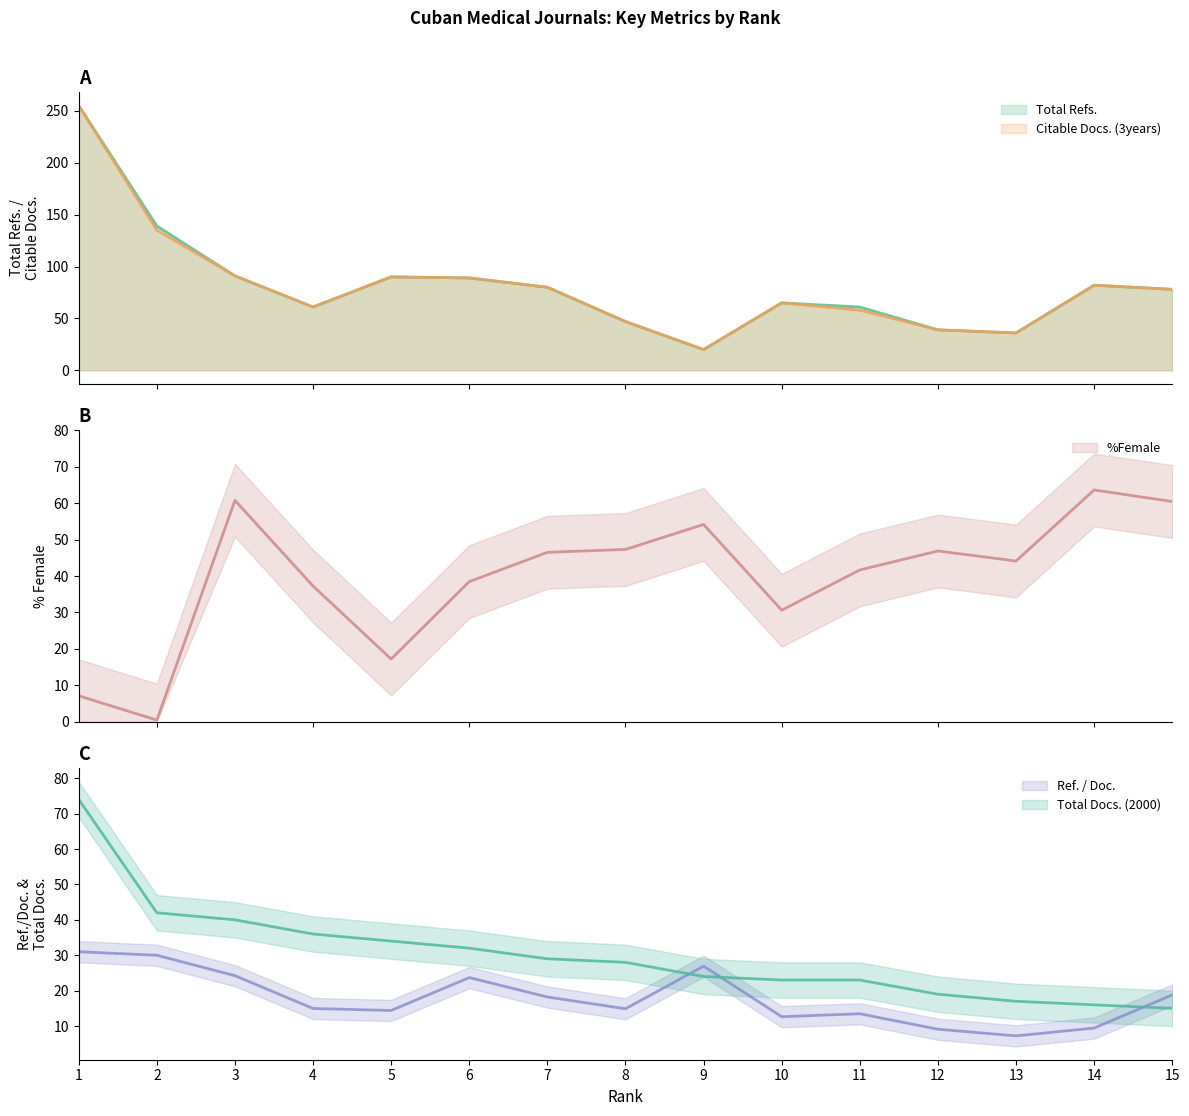

What are all the series names shown in the legend?

Total Refs., Citable Docs. (3years), Ref. / Doc., %Female, Total Docs. (2000)